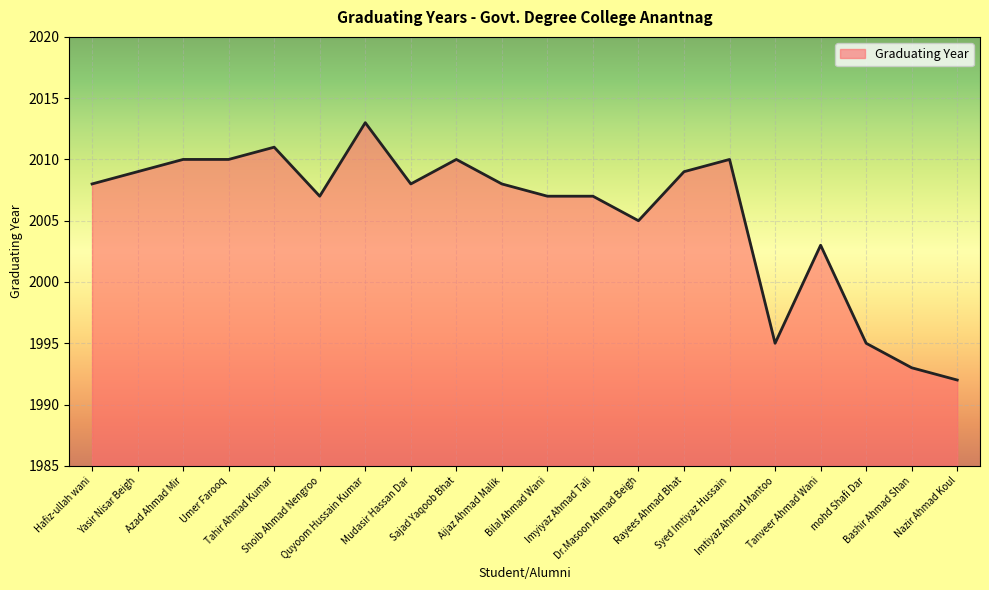

What is the difference between the maximum and minimum values?

21